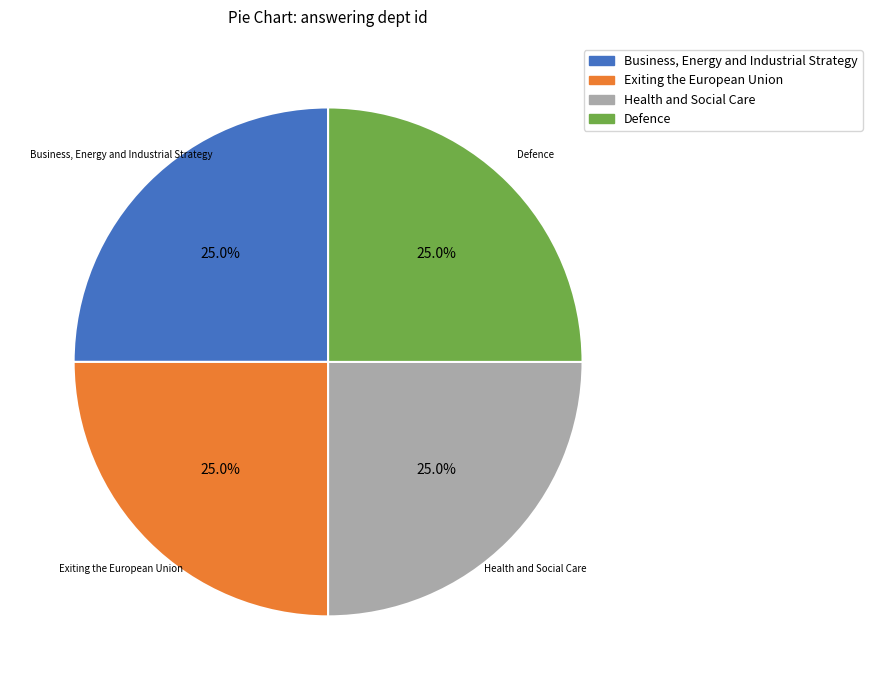

The Defence slice represents 1% of the pie. True or false?

False